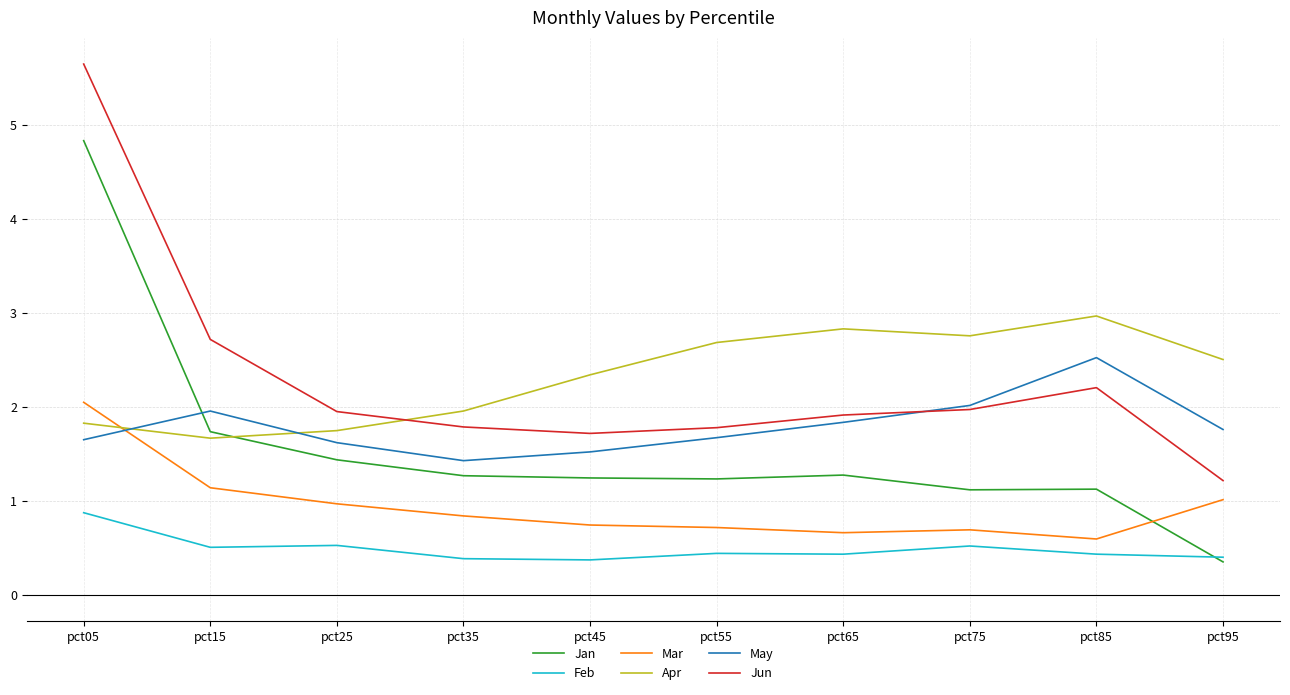

Which series has the widest spread of values?

Jan